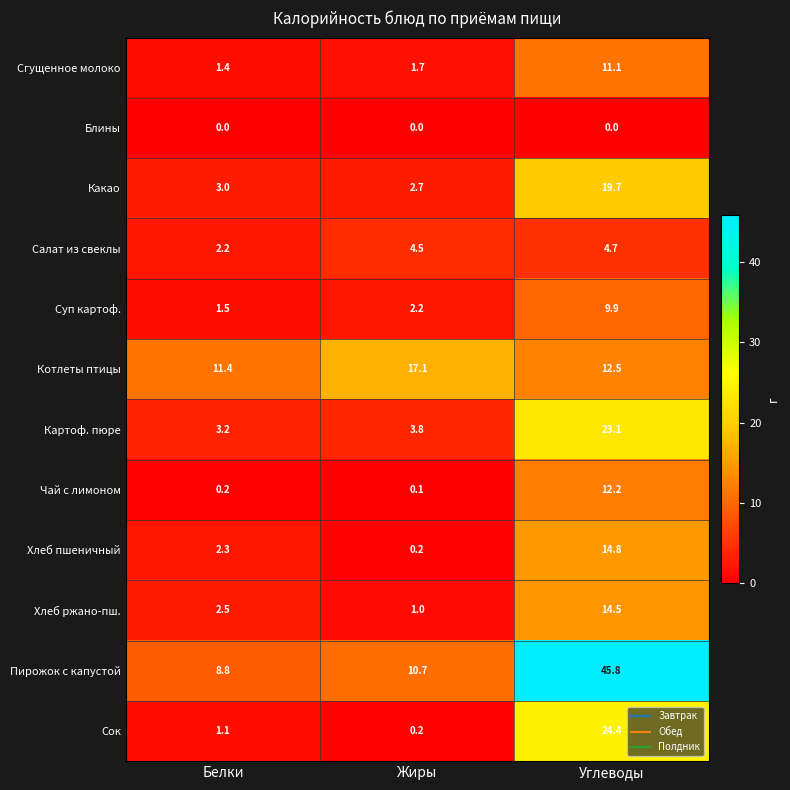

What is the difference between the maximum and second lowest values in the Какао series?

16.7